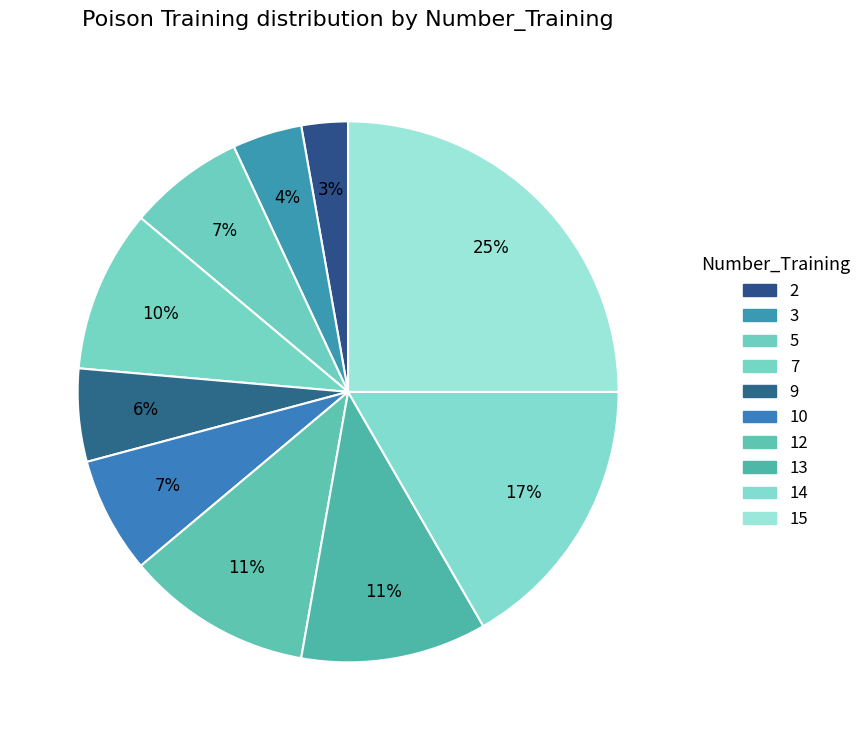

Which slice is the largest?

15